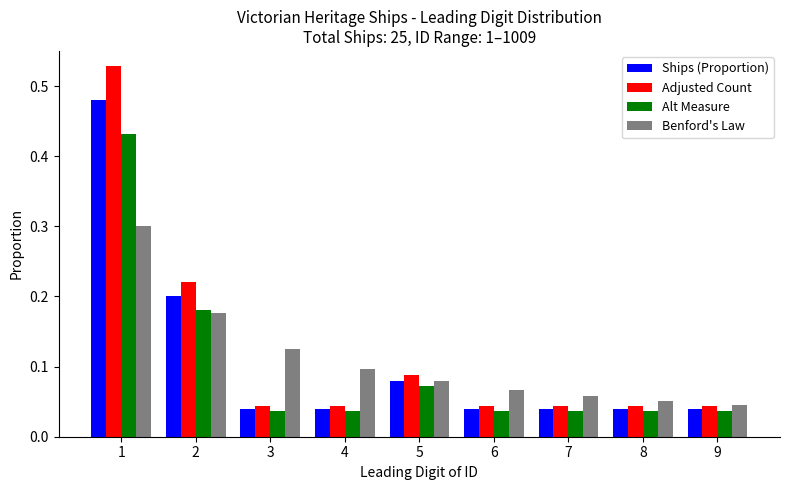

How many bars are there in total?

36